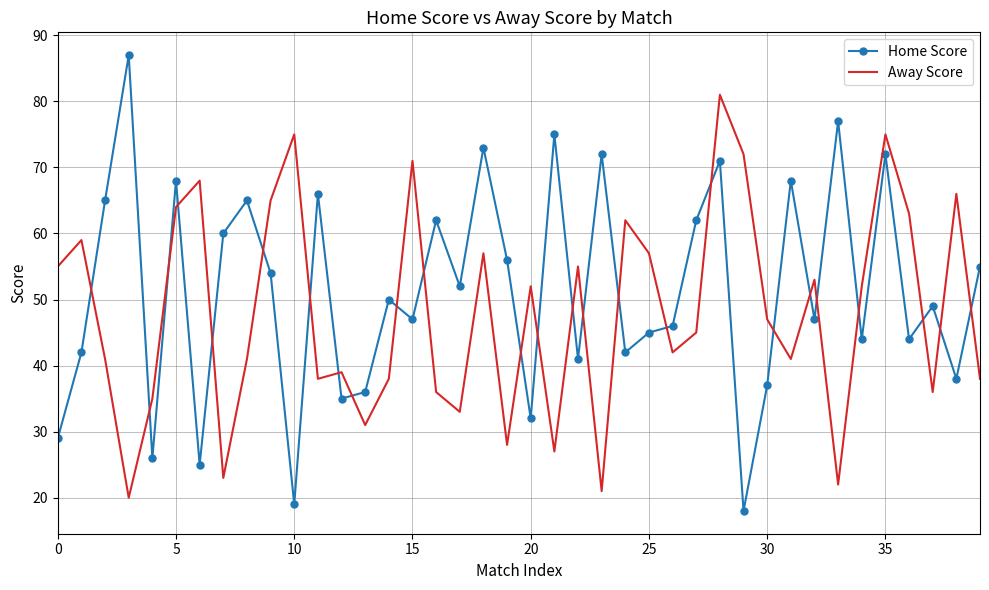

Rank the series by their maximum value, from highest to lowest.

Home Score, Away Score